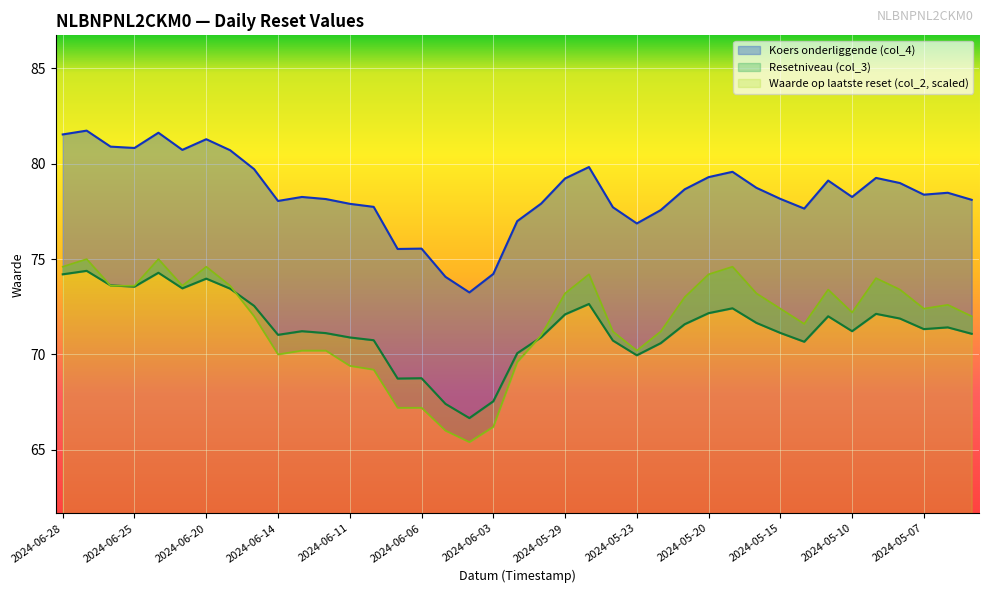

True or false: Waarde op laatste reset (col_2) has a value of 72.0 at 2024-06-17.

True